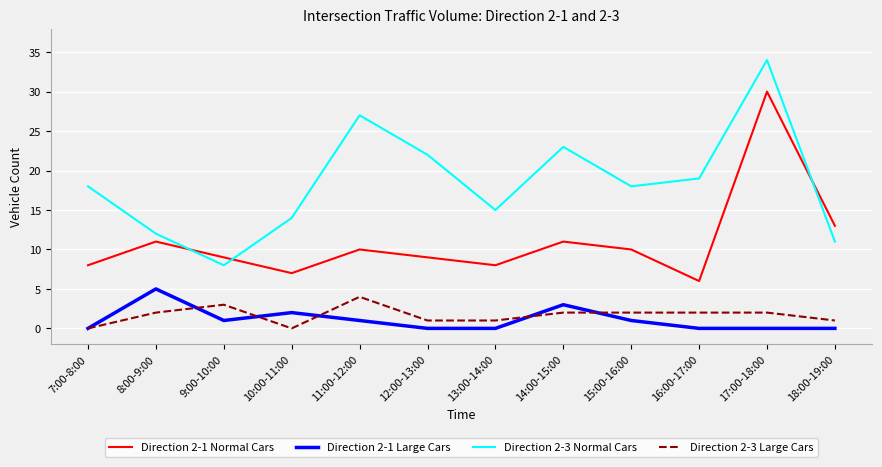

Which category has the lowest value in the Direction 2-3 Normal Cars series?

9:00-10:00